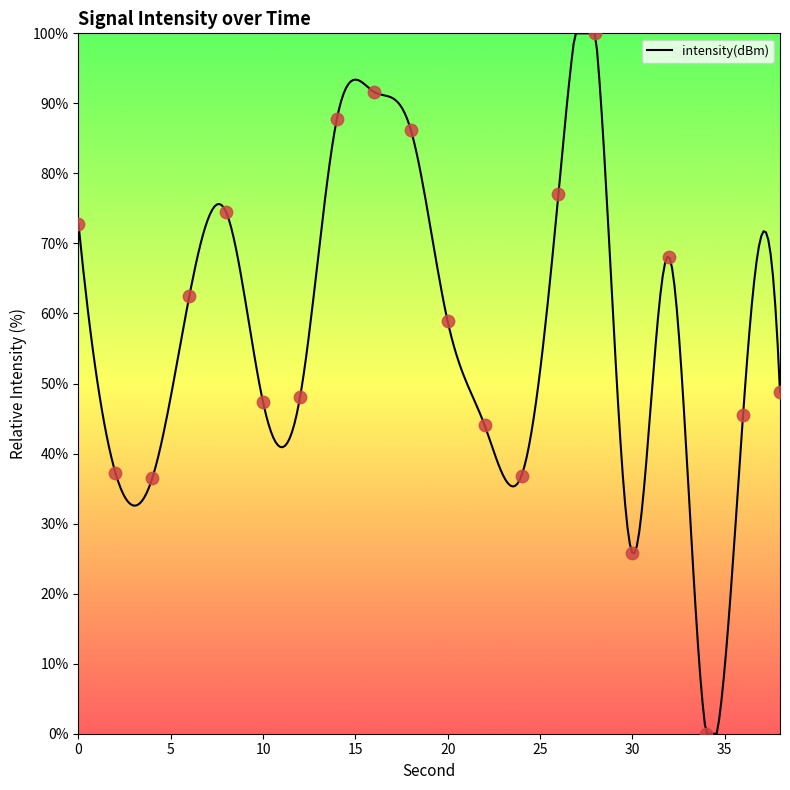

Approximately how many times larger is the value at 28 compared to 22?

2.3